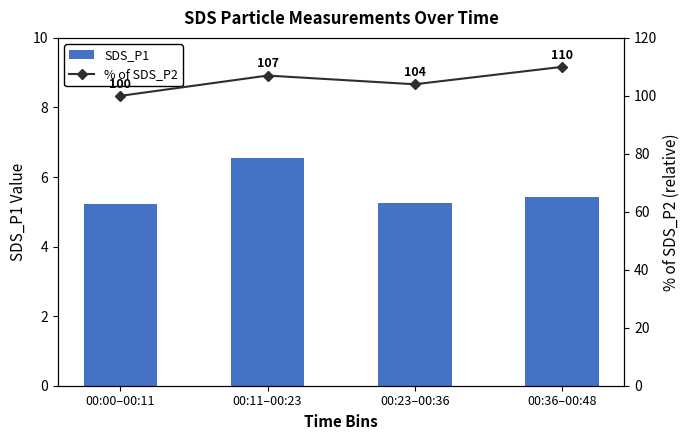

Reading right to left, list all the values displayed in this chart.

SDS_P1: 00:36–00:48=5.4	00:23–00:36=5.2	00:11–00:23=6.5	00:00–00:11=5.2
% of SDS_P2: 00:36–00:48=110.0	00:23–00:36=104.0	00:11–00:23=107.0	00:00–00:11=100.0